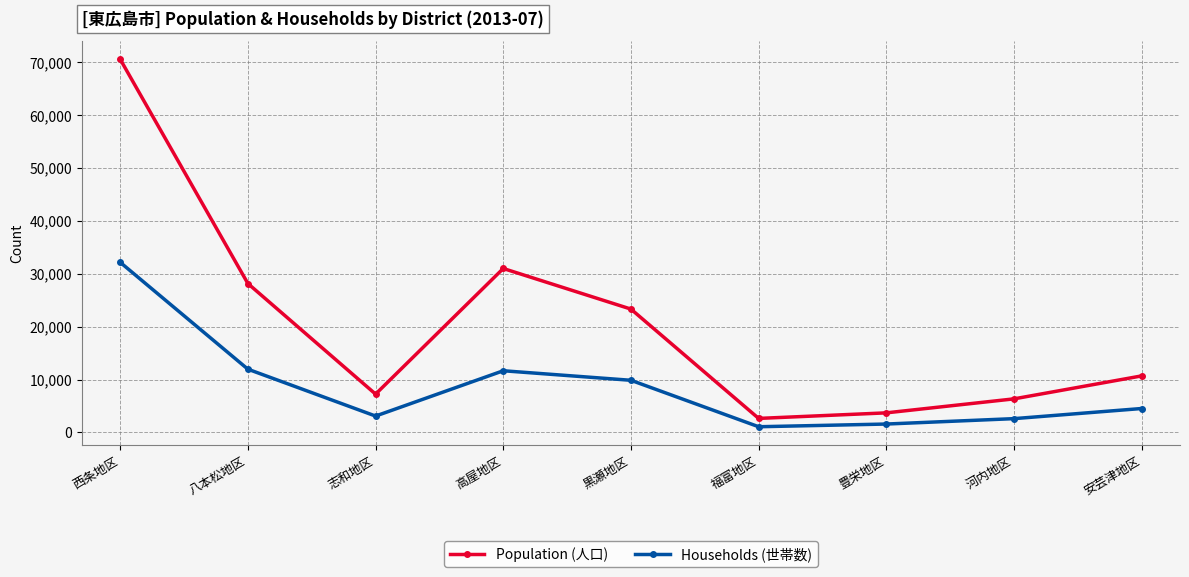

The Households (世帯数) series shows 3089 at 志和地区. True or false?

True